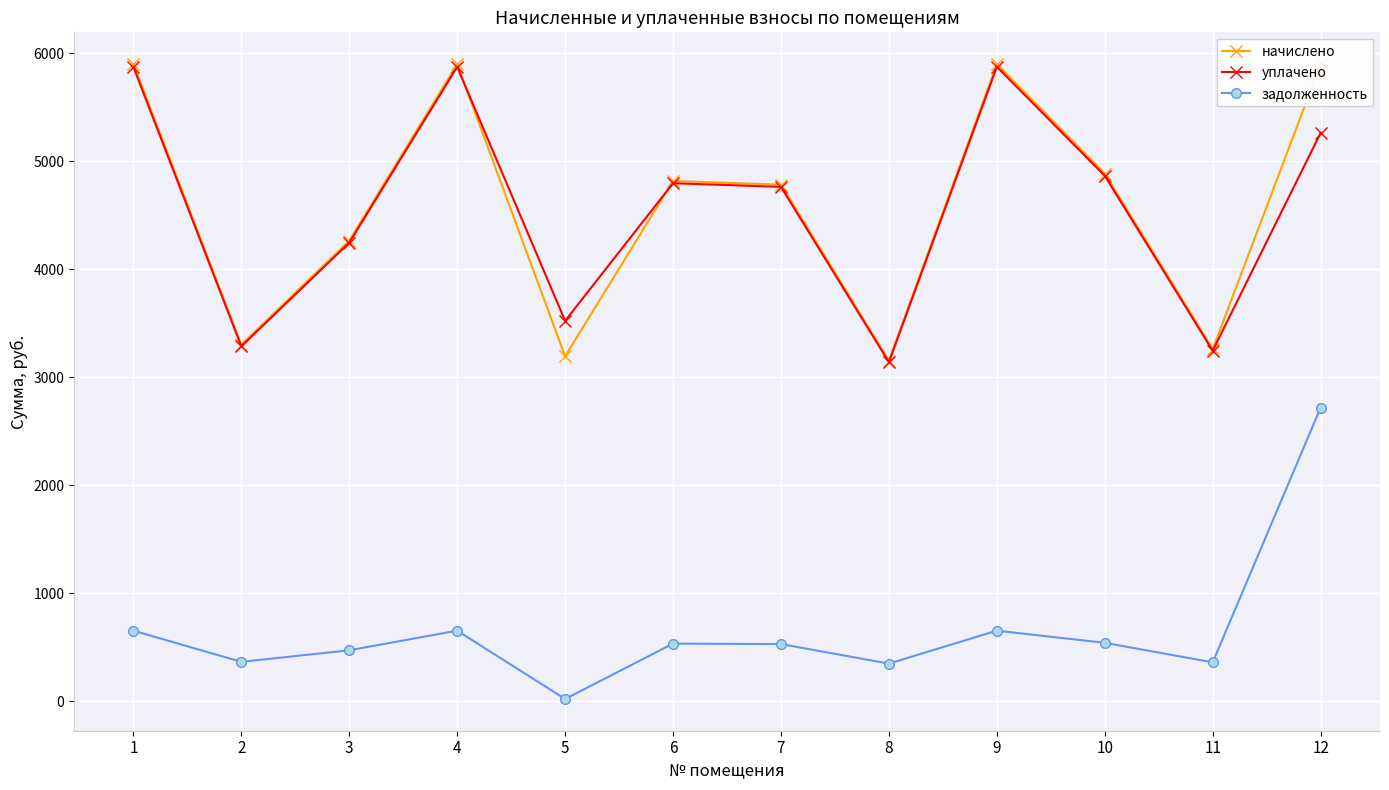

Rank the series by their maximum value, from highest to lowest.

начислено, уплачено, задолженность